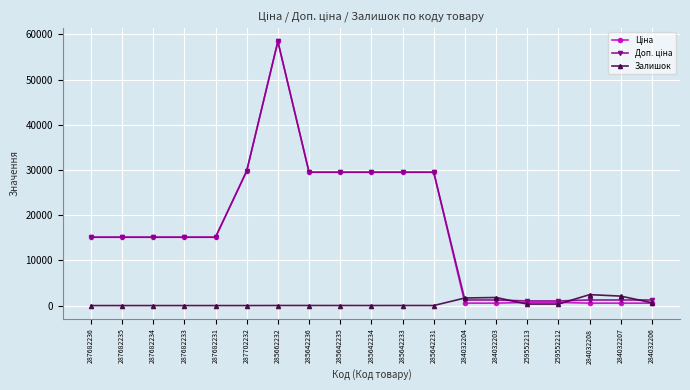

At how many categories does at least one series exceed 7627?

12